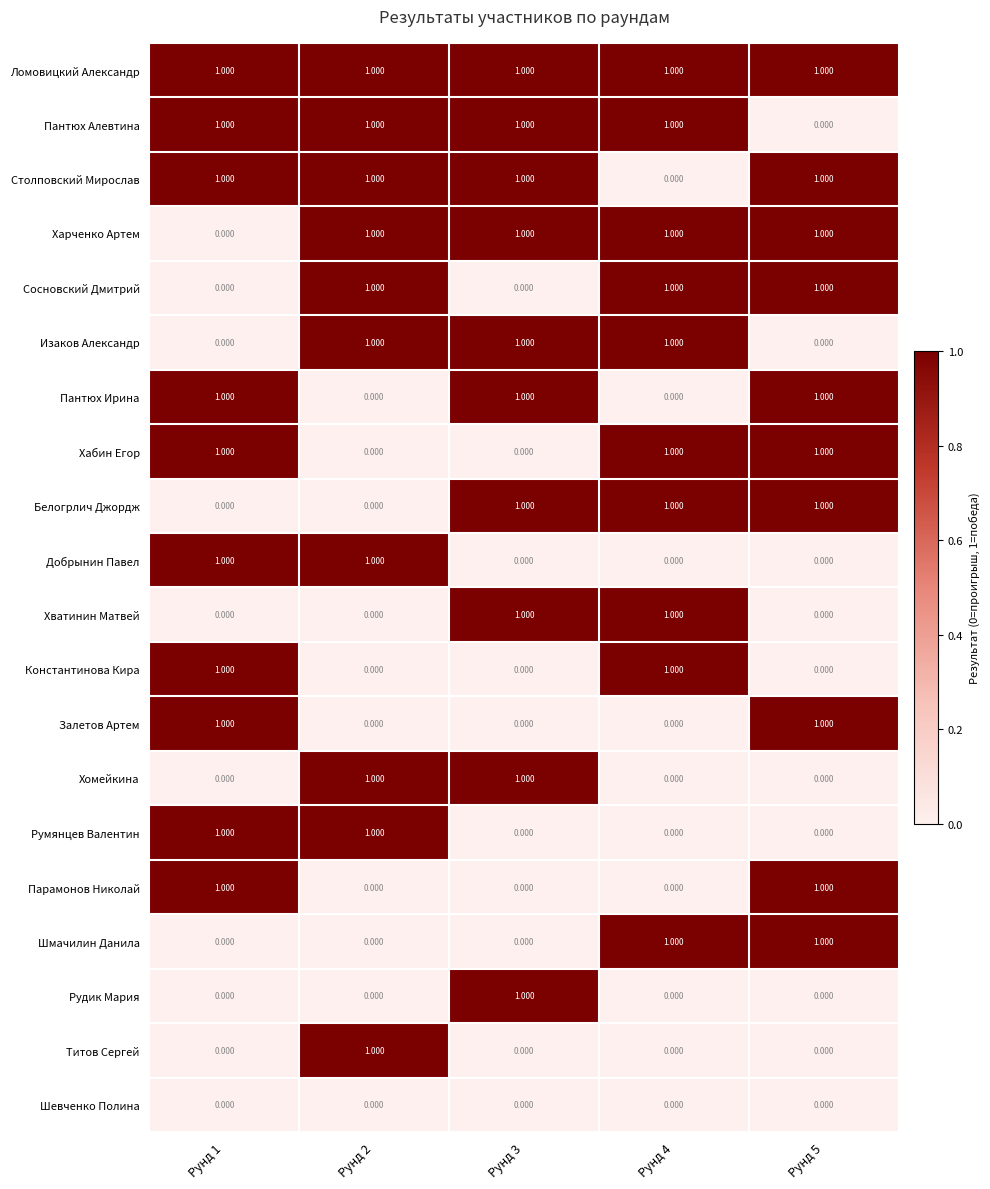

Which series has the largest total across all categories?

Ломовицкий Александр